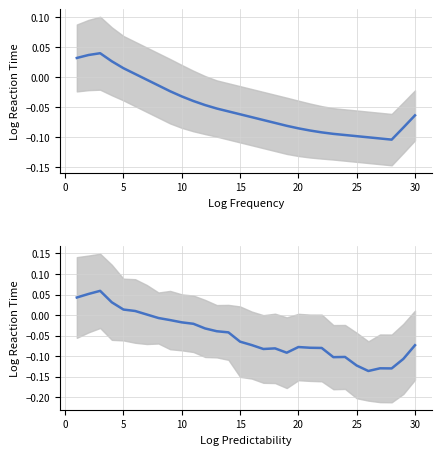

At how many categories does at least one series exceed 0?

7